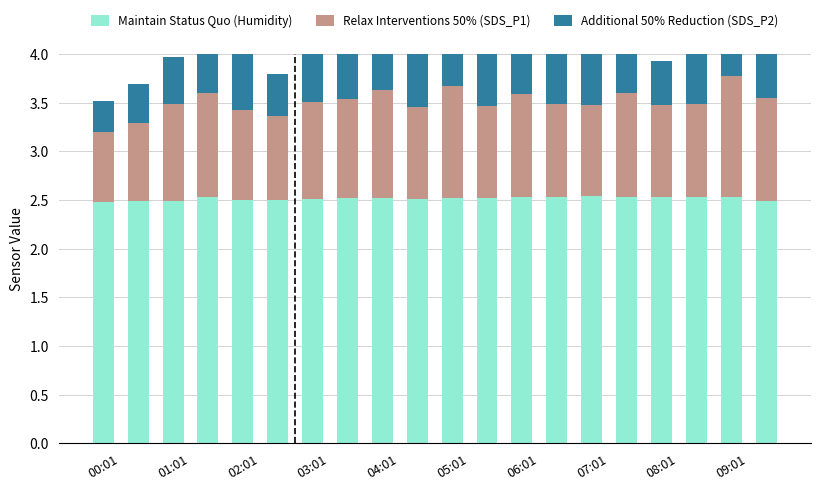

What value does the Additional 50% Reduction (SDS_P2) series have at 06:01?

0.7